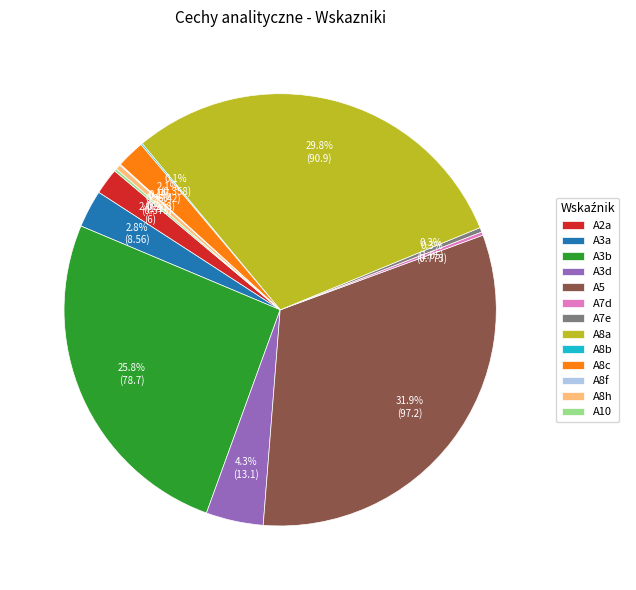

Is there a majority slice in this chart?

No